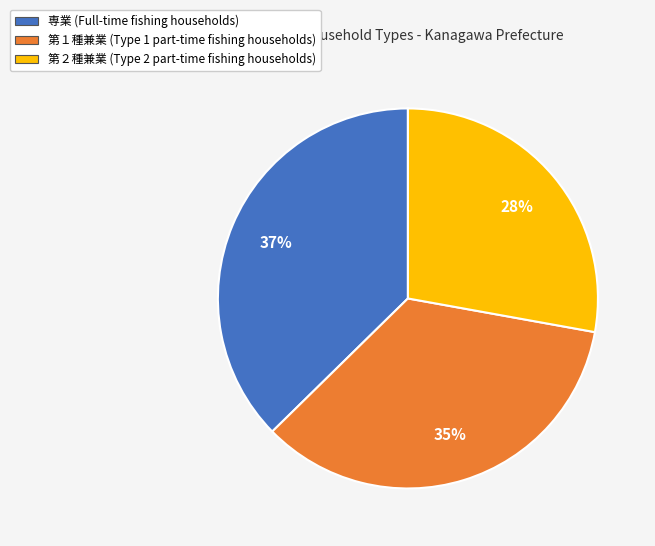

What percentage is the 第２種兼業 slice, to the nearest percent?

28%